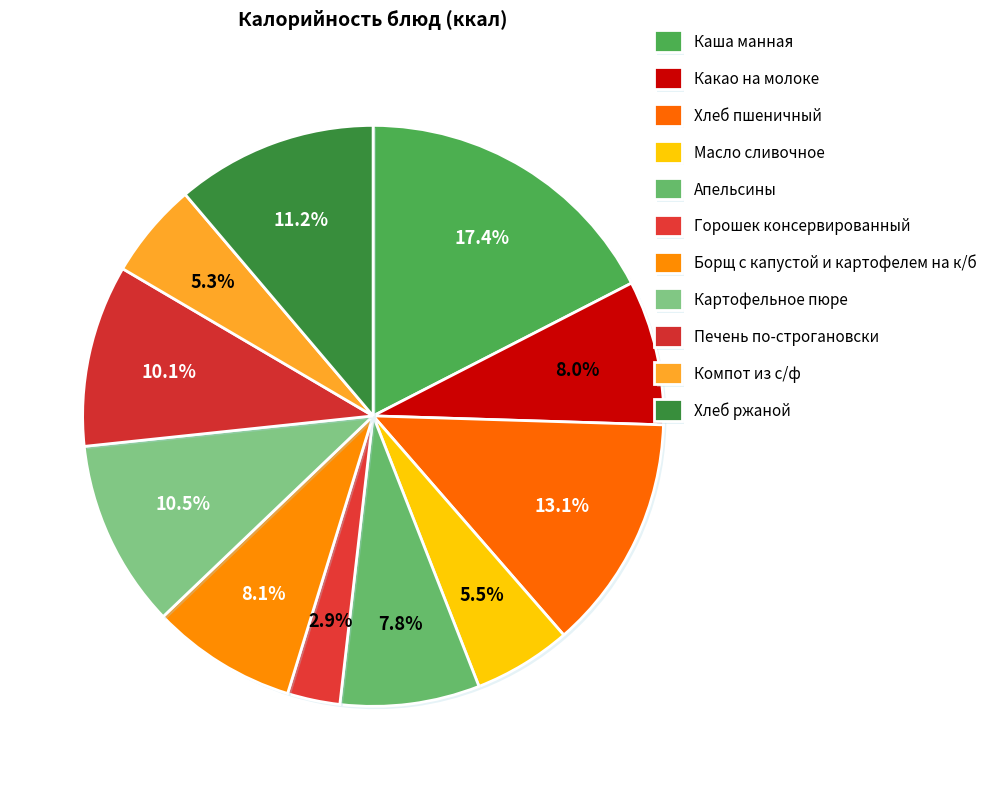

Rank the categories by value from lowest to highest.

Горошек консервированный, Компот из с/ф, Масло сливочное, Апельсины, Какао на молоке, Борщ с капустой и картофелем на к/б, Печень по-строгановски, Картофельное пюре, Хлеб ржаной, Хлеб пшеничный, Каша манная